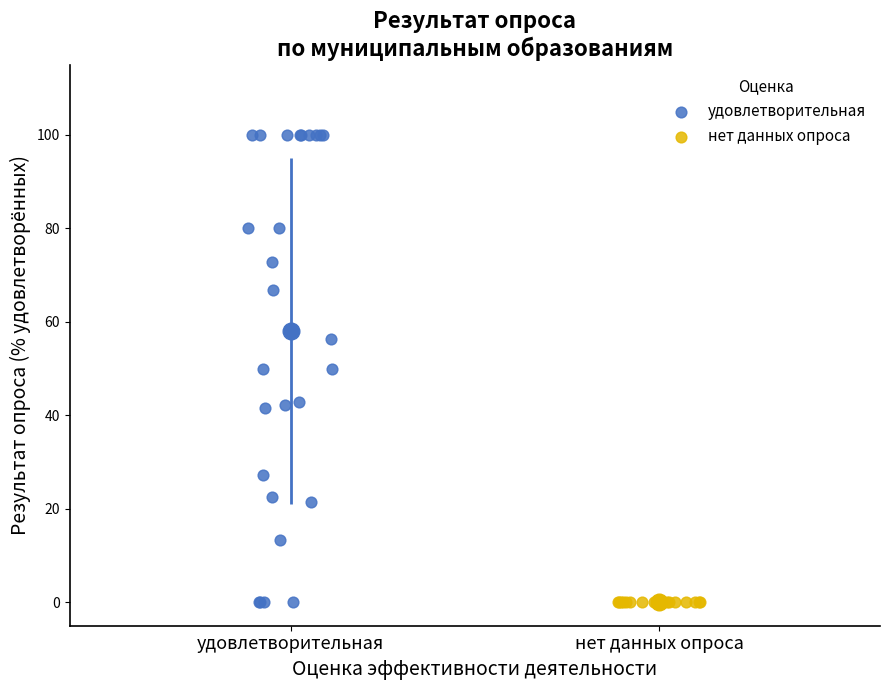

Which series reaches the maximum Y coordinate?

удовлетворительная